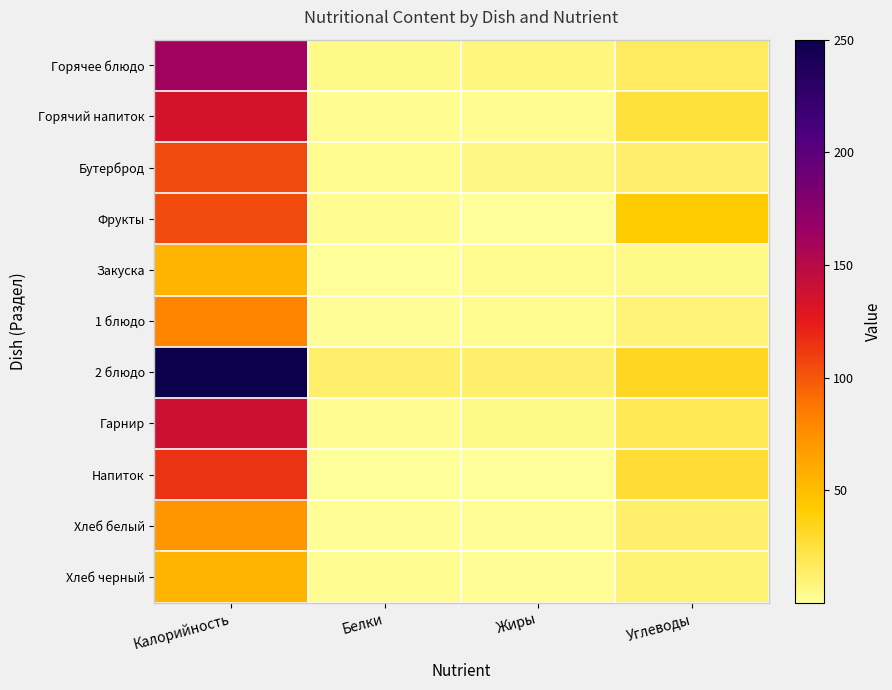

At Углеводы, list the series in order from smallest to largest.

Закуска, 1 блюдо, Хлеб черный, Хлеб белый, Бутерброд, Горячее блюдо, Гарнир, Горячий напиток, Напиток, 2 блюдо, Фрукты